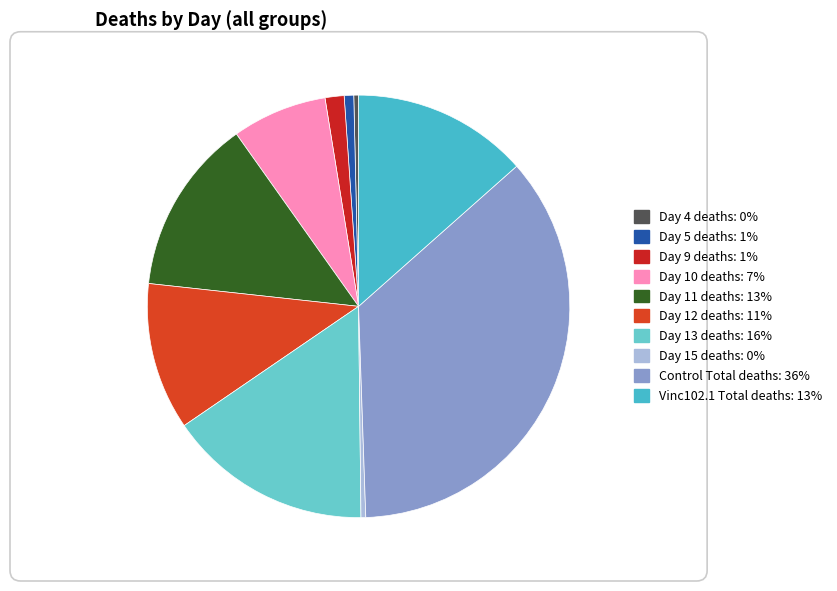

Combined, what portion of the pie is Day 10 deaths and Day 15 deaths?

7.6%